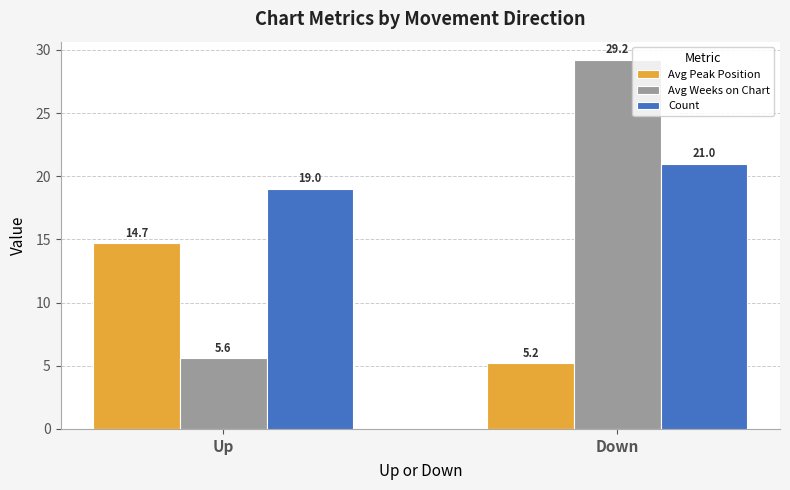

What is the spread (max minus min) of values at Up?

13.4